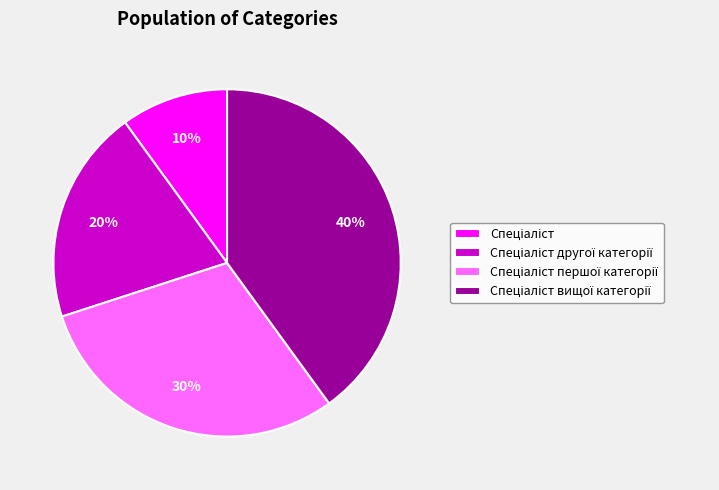

To the nearest percent, what is the average slice percentage?

25%